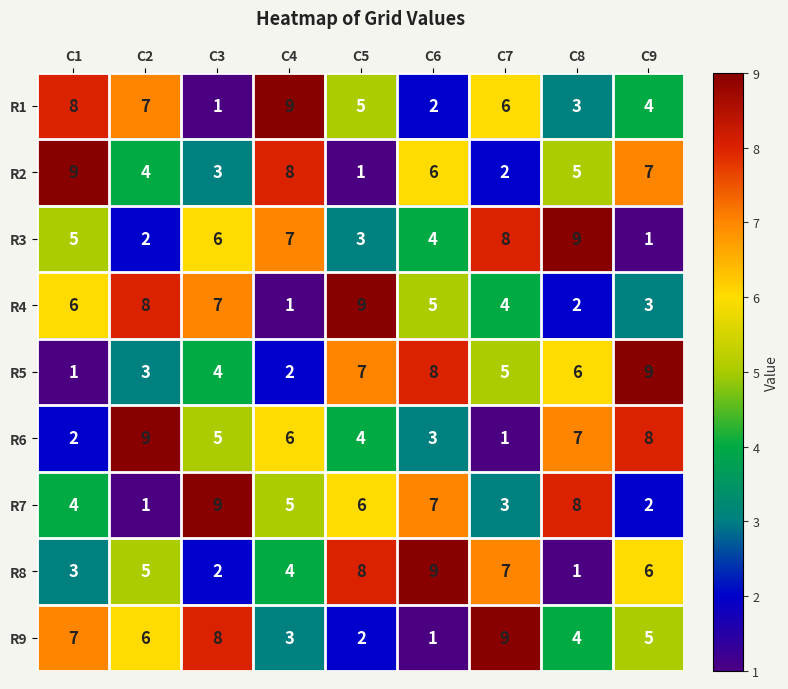

How many series are shown in this chart?

9